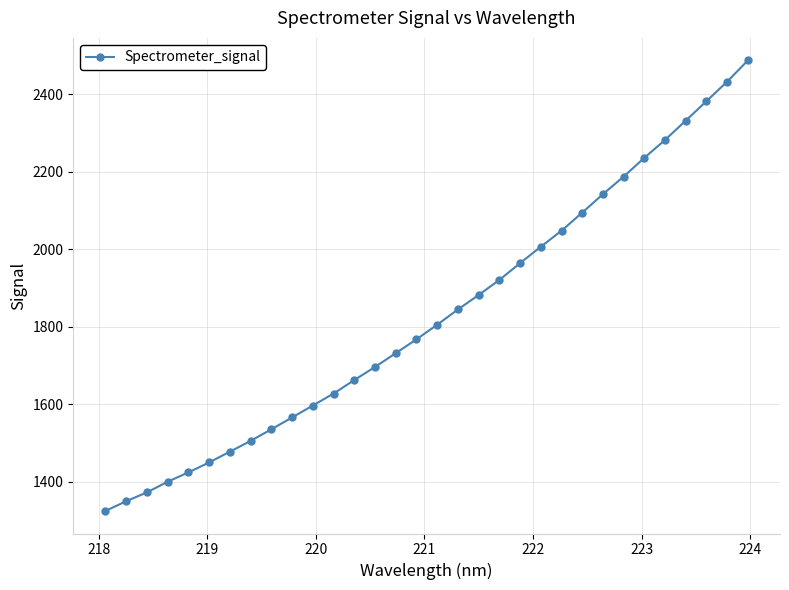

What is the sum of all values?

58522.0